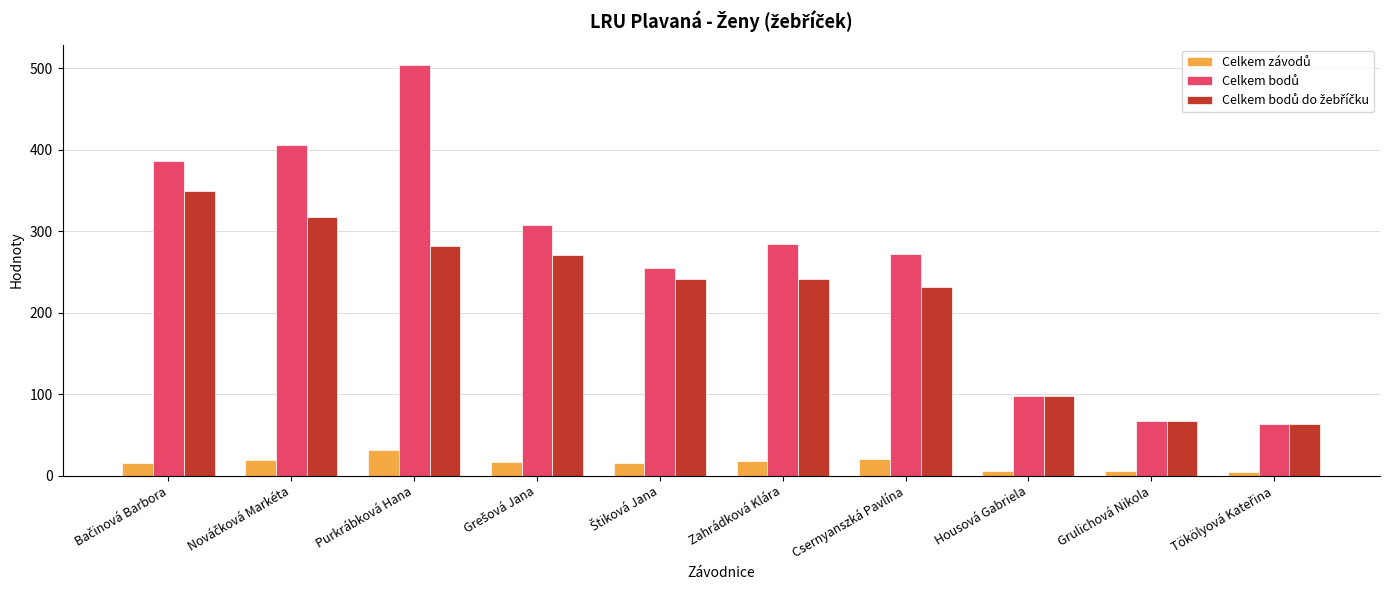

What is the total value across all series at Zahrádková Klára?

543